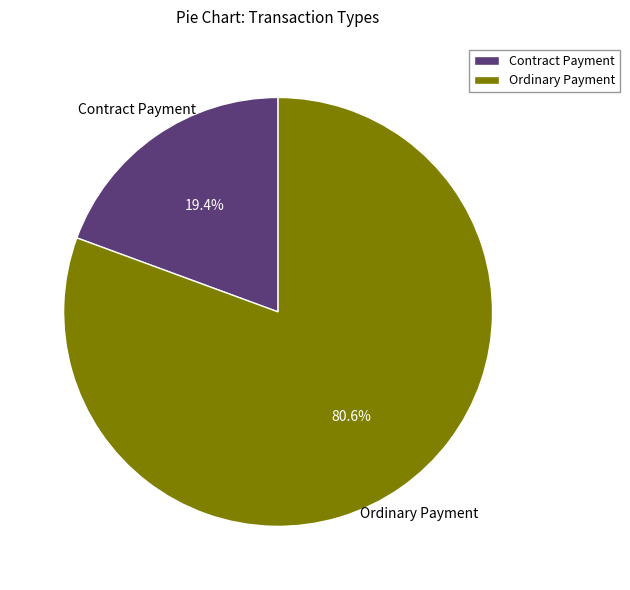

Between Contract Payment and Ordinary Payment, which is larger?

Ordinary Payment